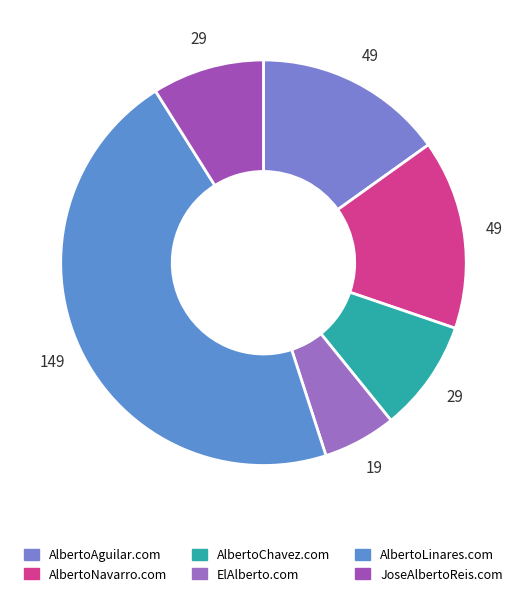

Count the number of slices in the pie.

6